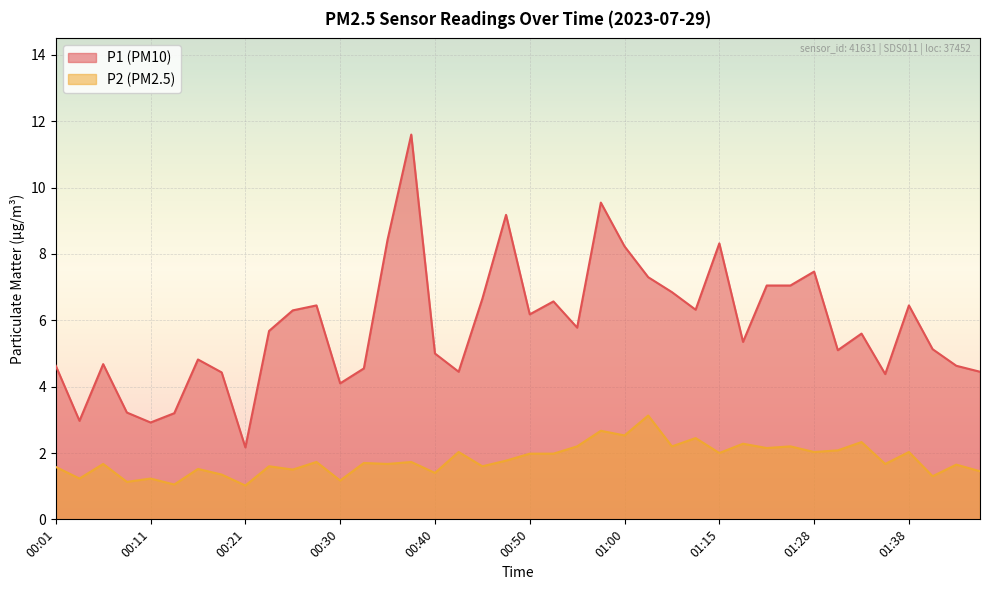

Which has a higher value, 01:45 or 00:47?

00:47